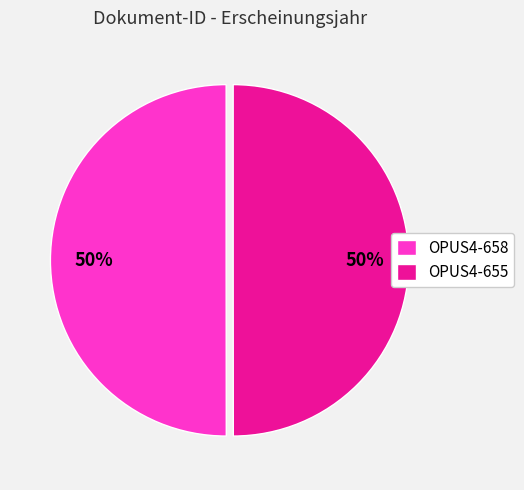

How many segments does this pie chart have?

2